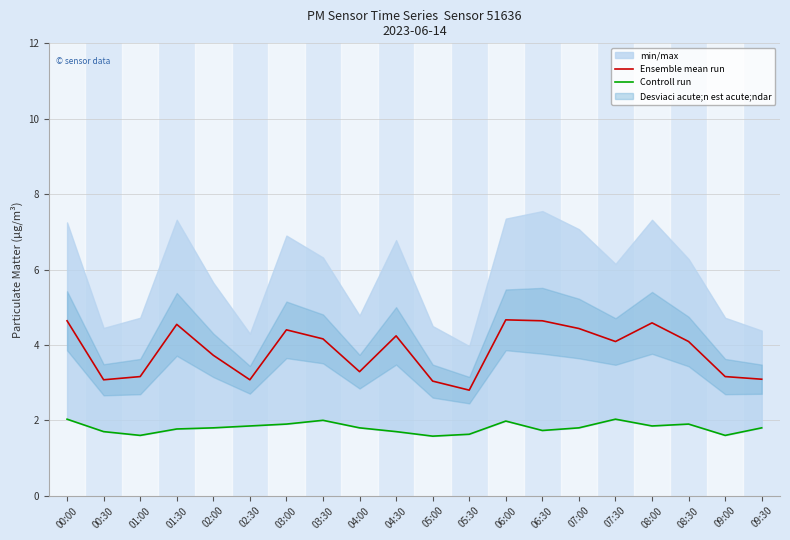

Is it true that Ensemble mean run equals 3.2 at 01:00?

True